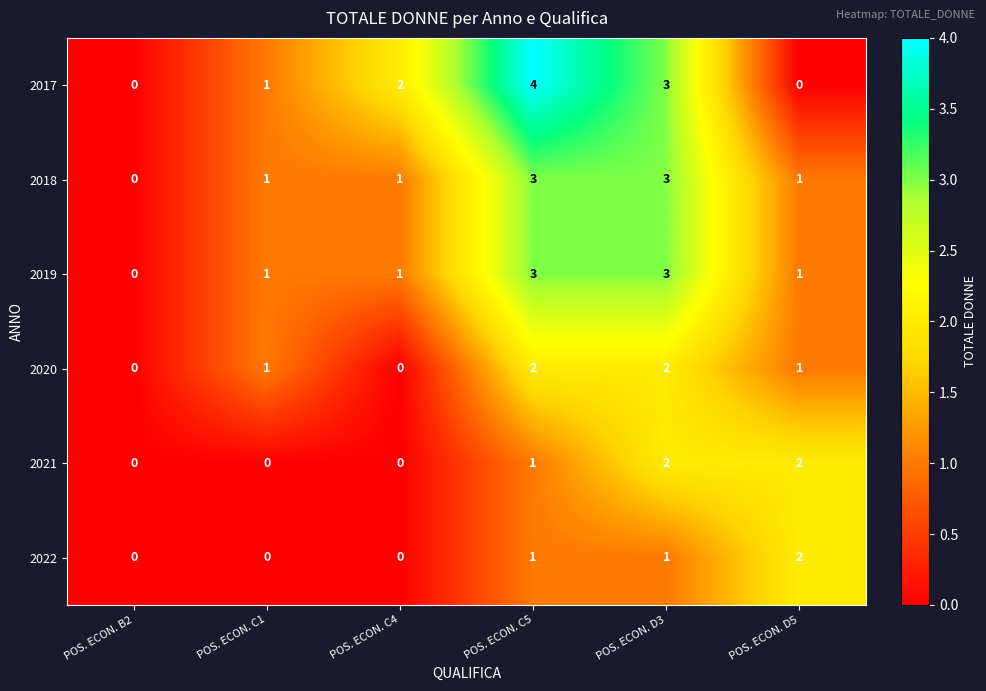

What is the sum of the 2020 values at POS. ECON. D5 and POS. ECON. D3?

3